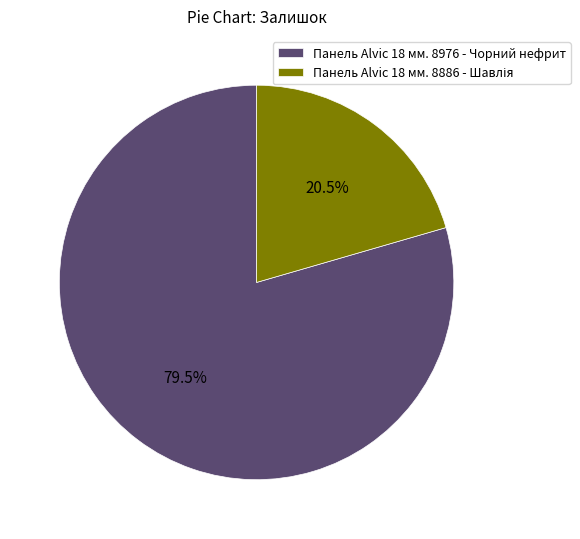

How many slices are in this pie chart?

2